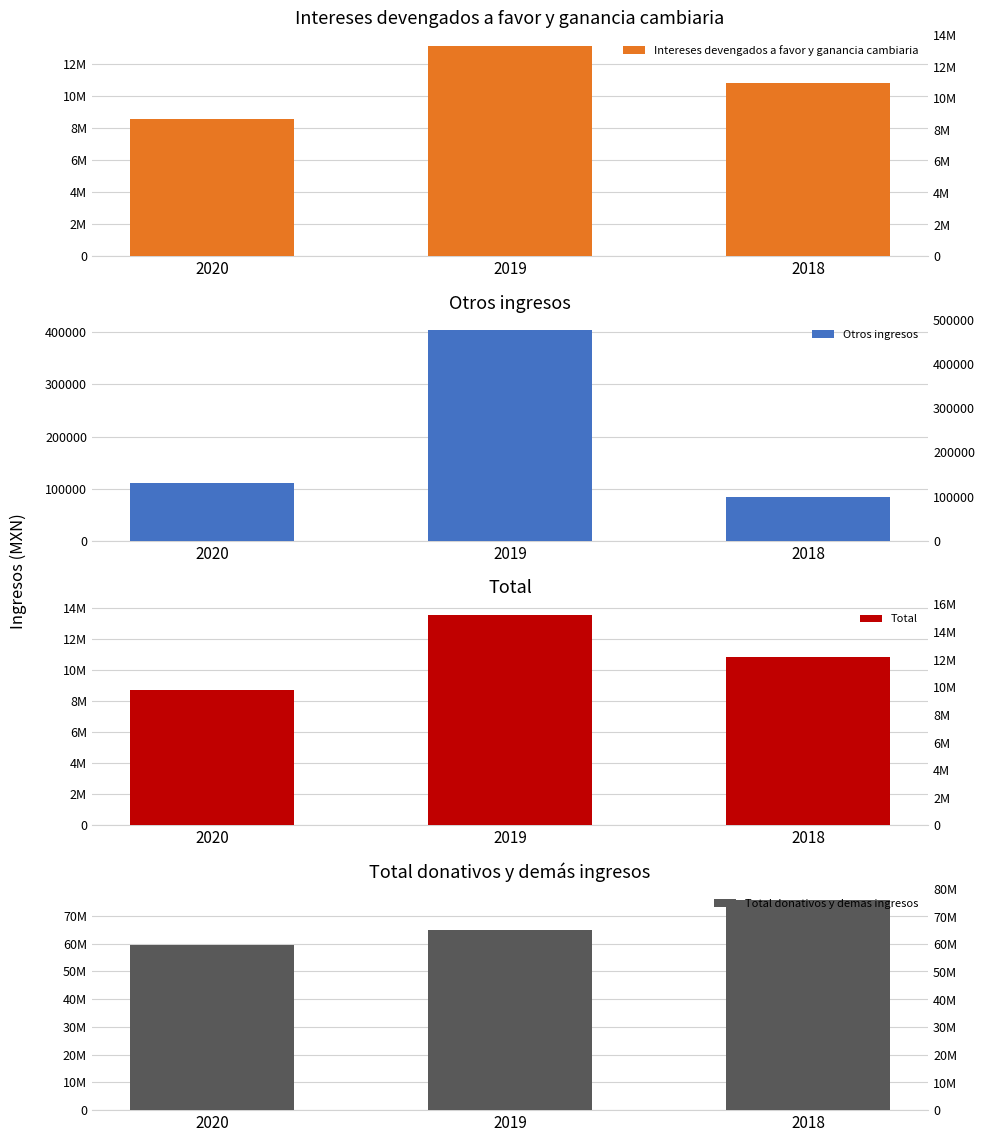

At 2020, list the series in order from smallest to largest.

Otros ingresos, Intereses devengados a favor y ganancia cambiaria, Total, Total donativos y demas ingresos